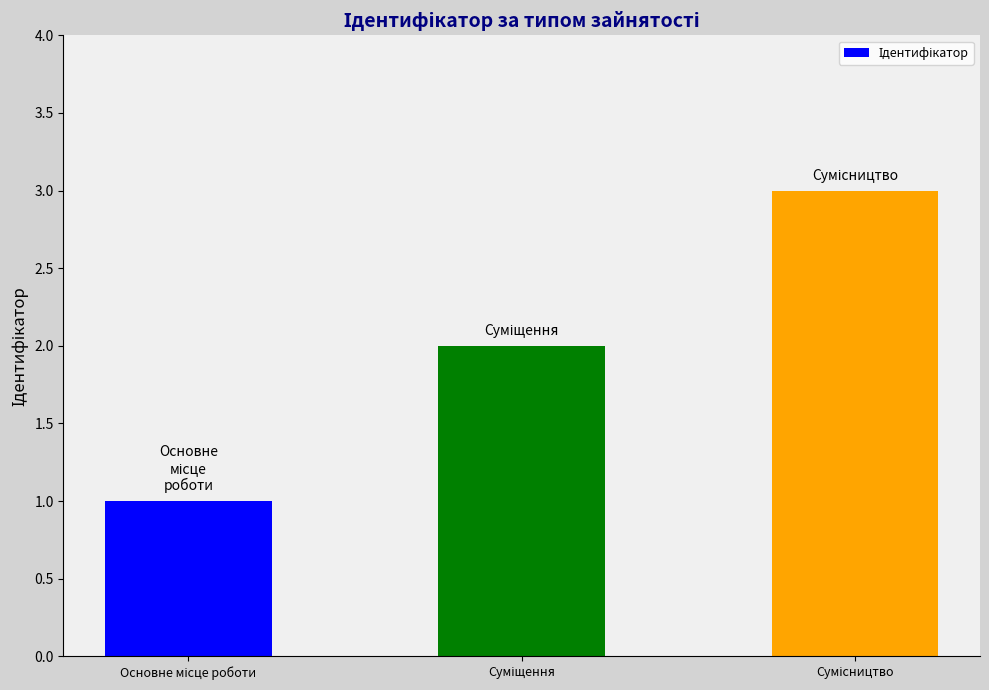

What is the sum of all values?

6